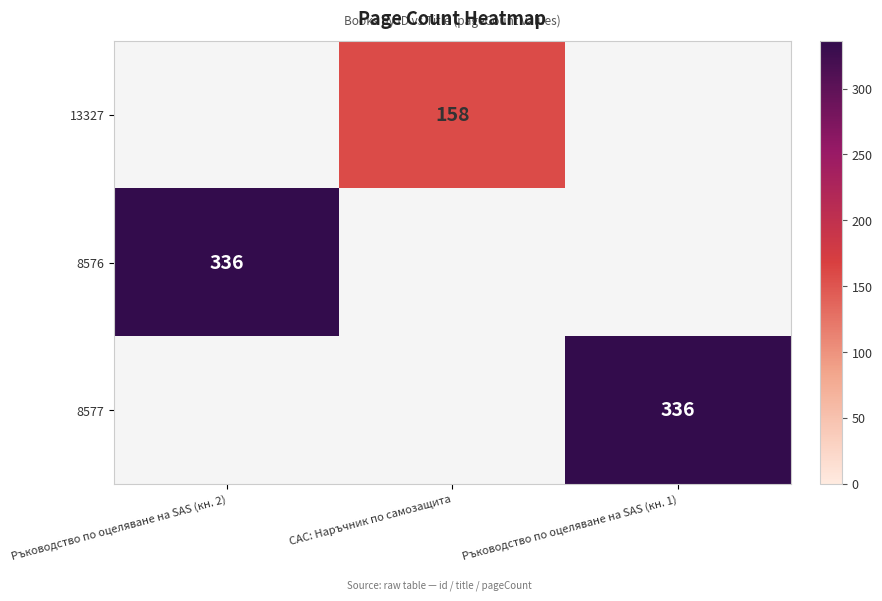

What is the total value across all series at Ръководство по оцеляване на SAS (кн. 2)?

336